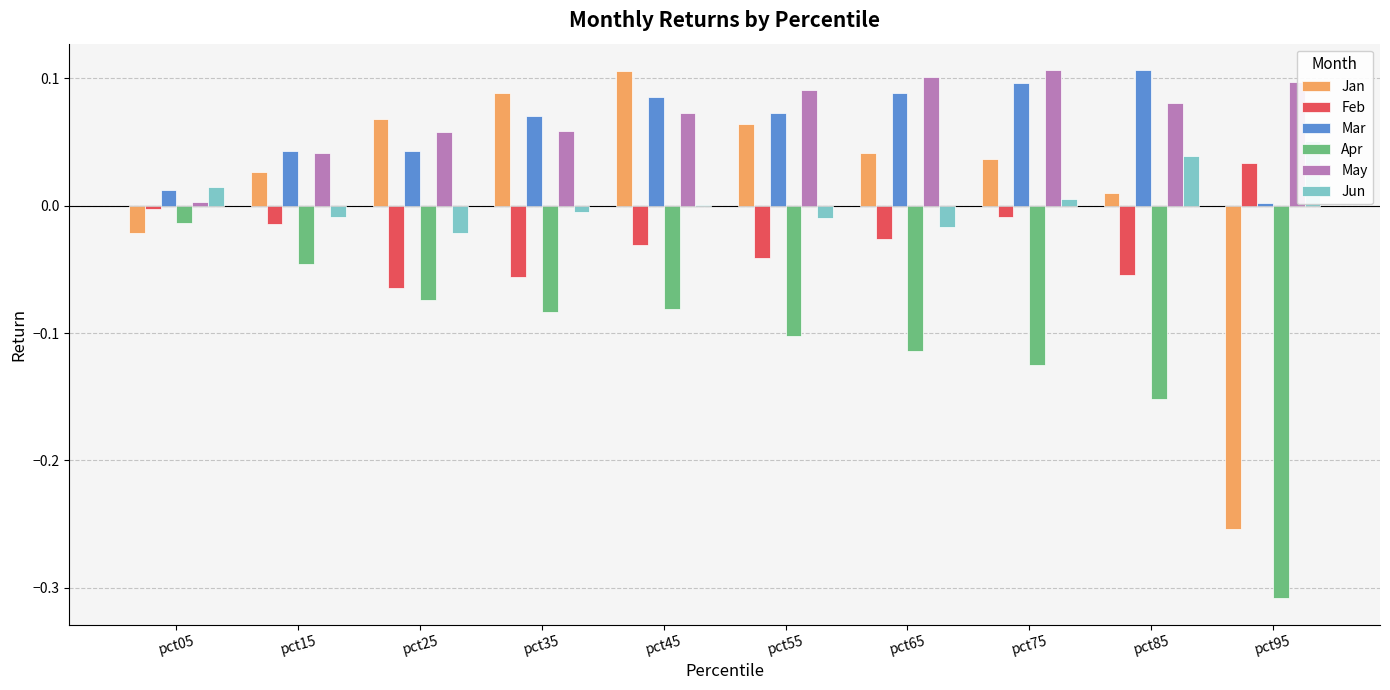

Between pct25 and pct45, which series saw the biggest shift?

Mar